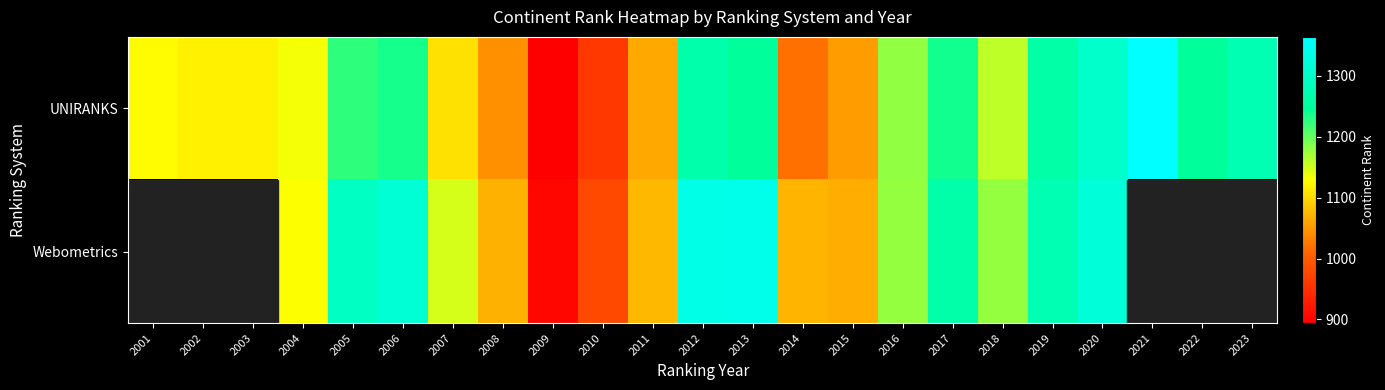

What value does the UNIRANKS series have at 2012?

1265.0